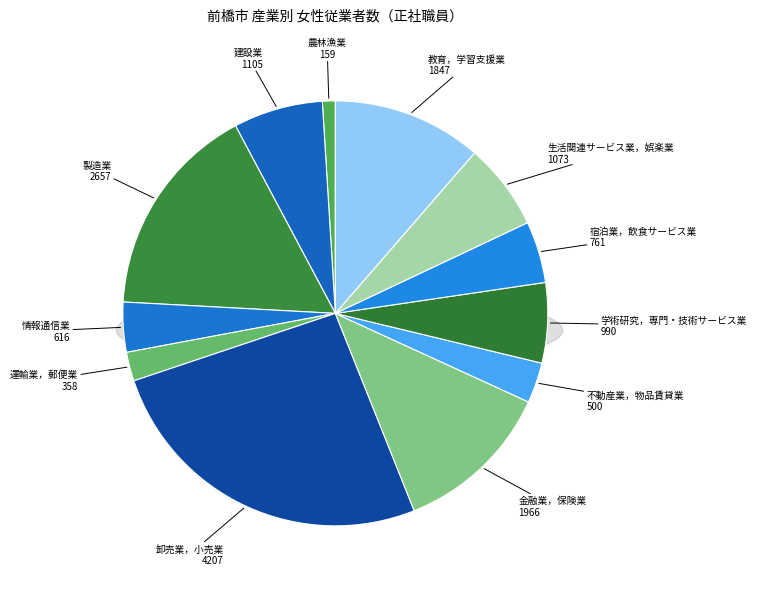

What percentage is the 教育，学習支援業 slice, to the nearest percent?

11%